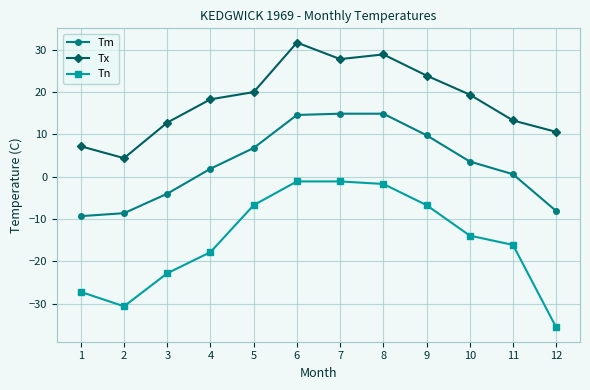

What is the difference between the Tm values at 10 and 7?

11.3